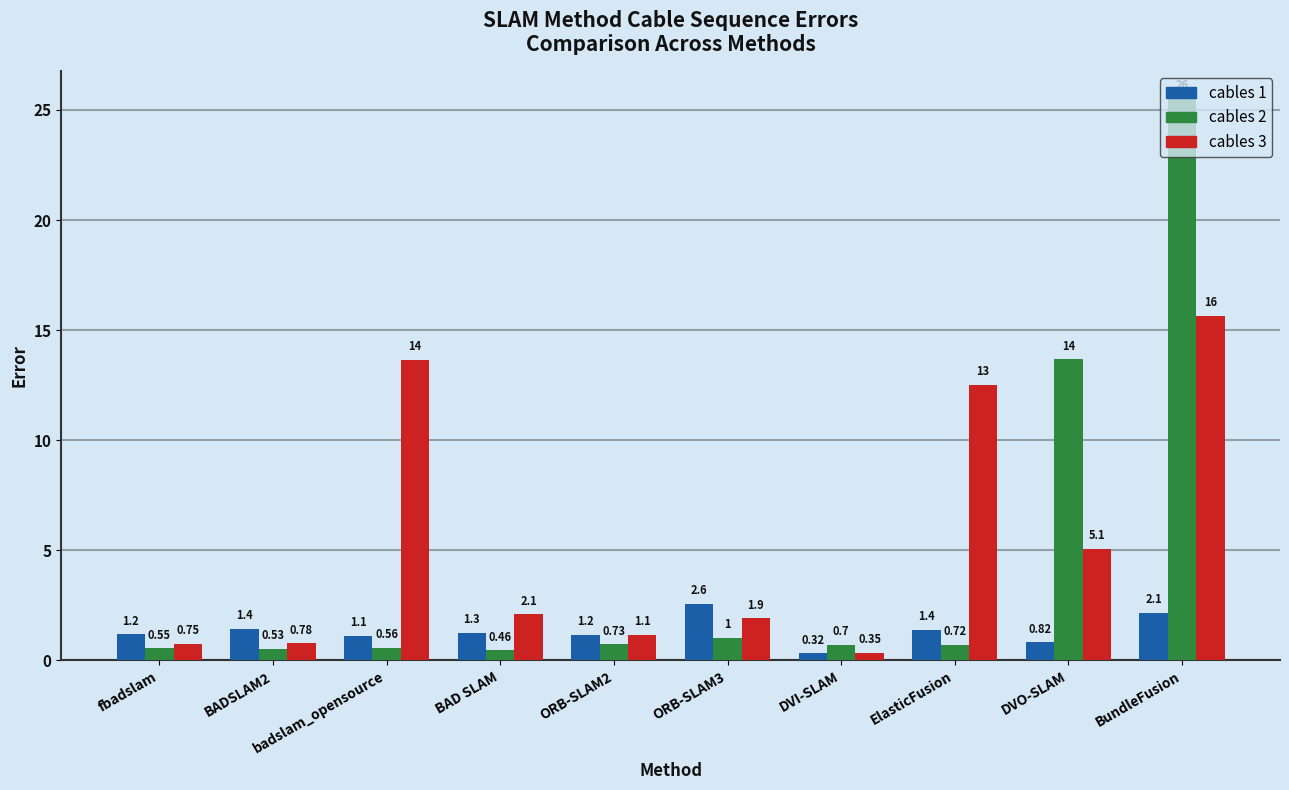

Which series has the largest total across all categories?

cables 3